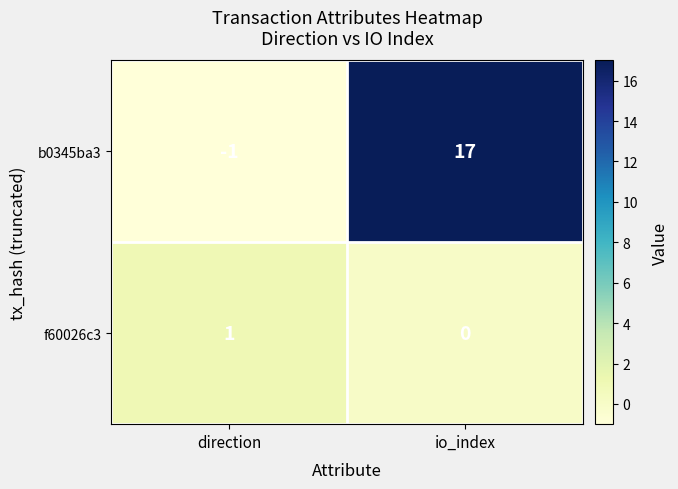

Is the value of b0345ba3 at io_index greater than the value of f60026c3 at io_index?

Yes